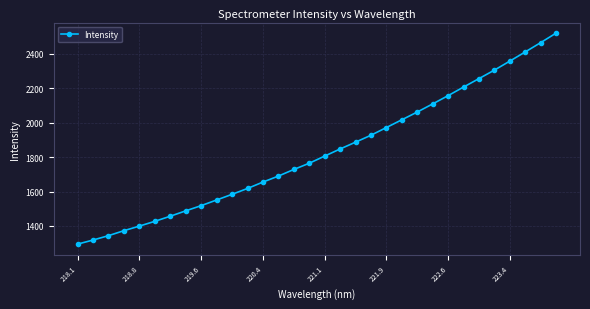

What is the difference between the second highest and minimum values?

1170.0